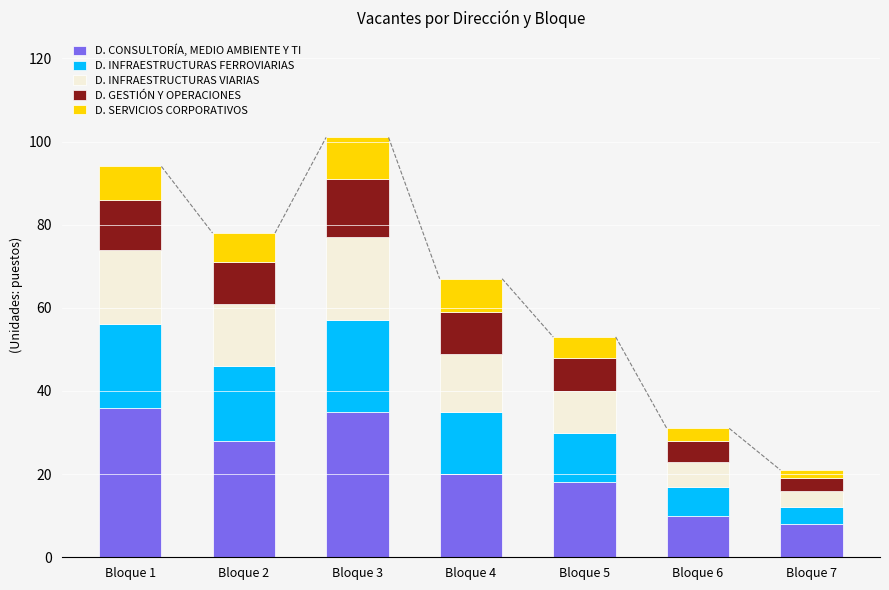

True or false: D. CONSULTORÍA, MEDIO AMBIENTE Y TI has a value of 56 at Bloque 3.

False